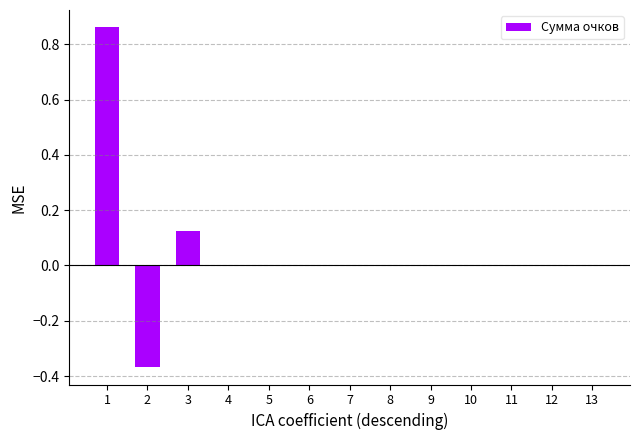

What is the sum of all values?

0.6